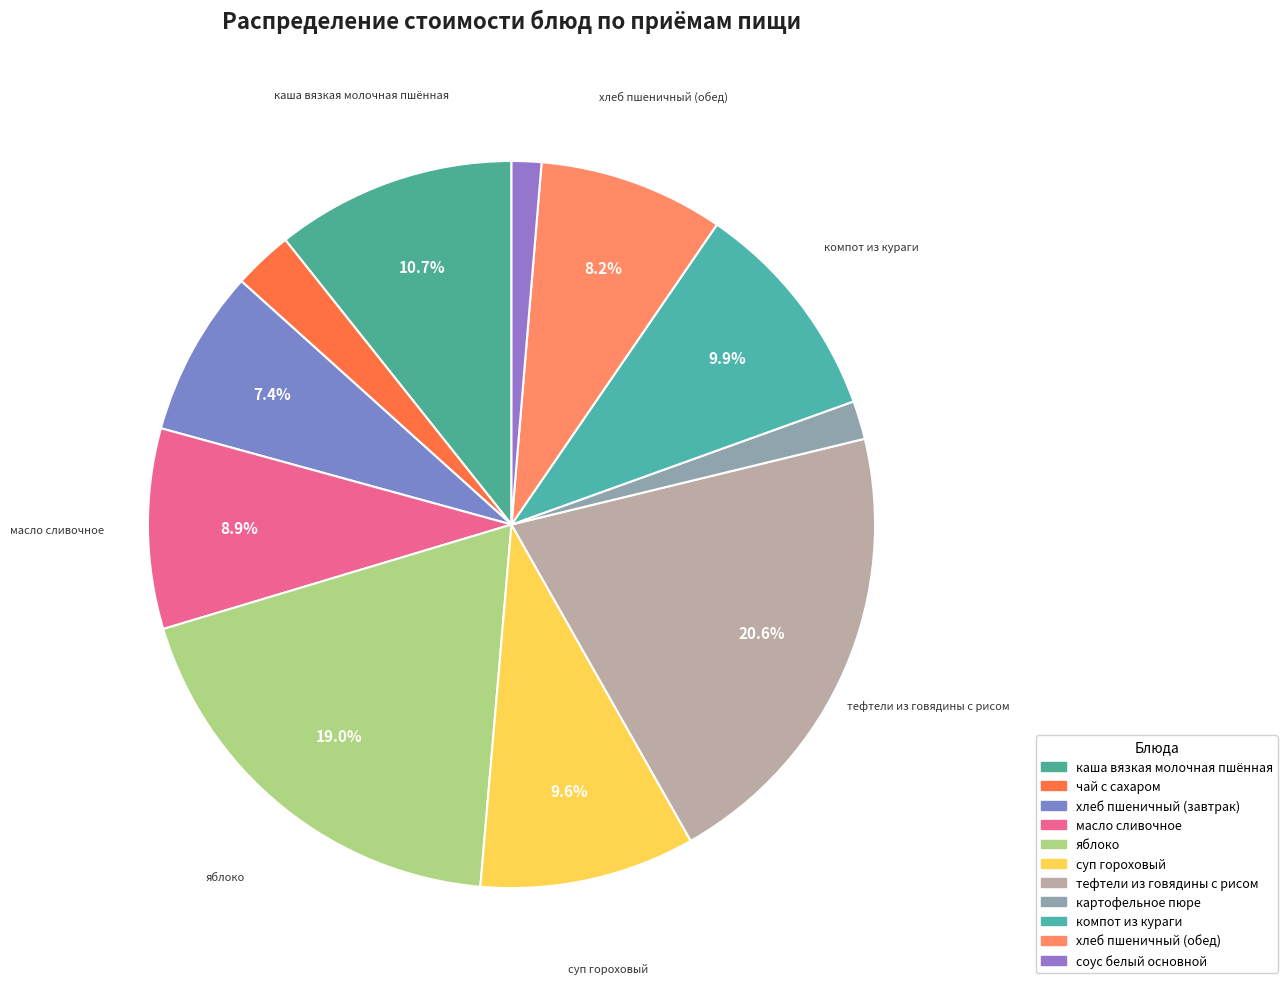

Is there any slice that represents more than half of the pie?

No